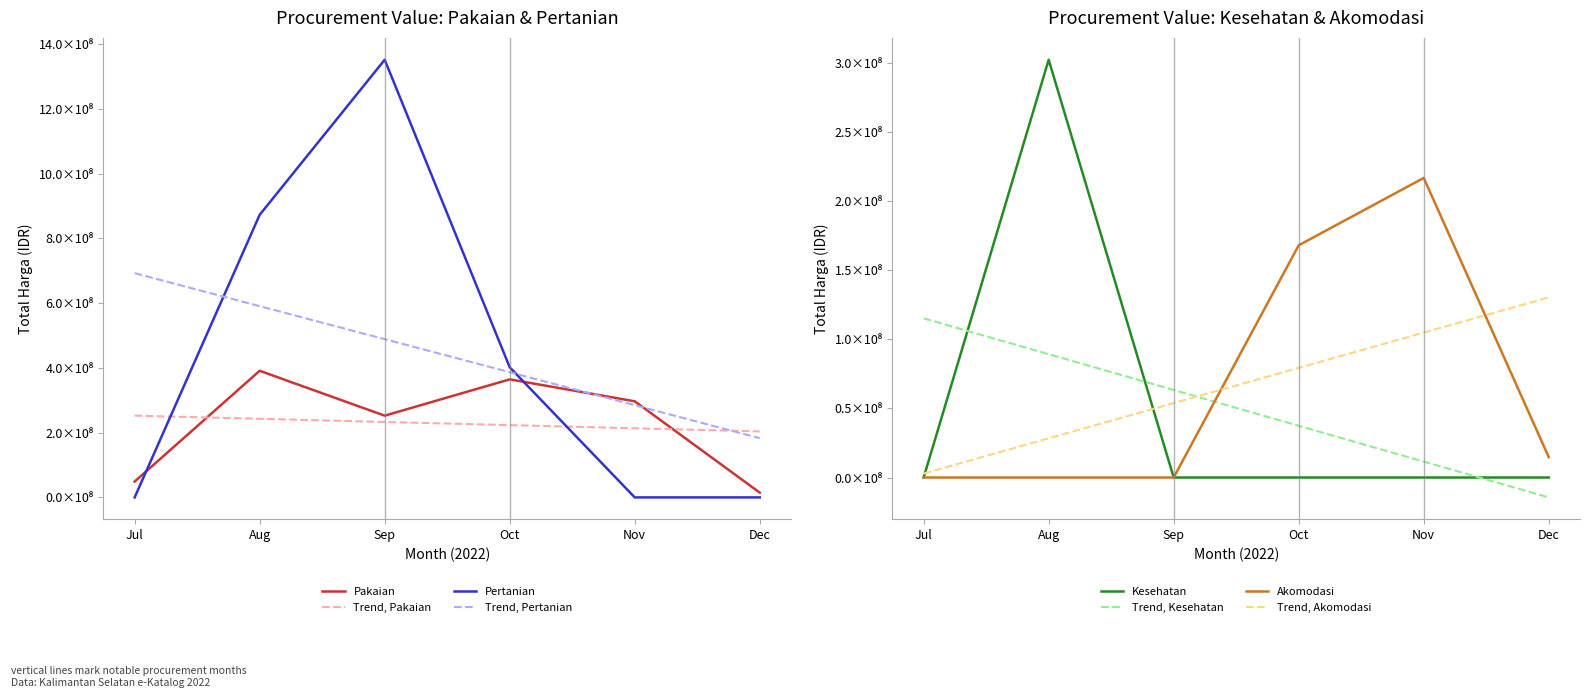

How many intersections are there between Total Harga (Akomodasi) and Total Harga (Pakaian)?

2